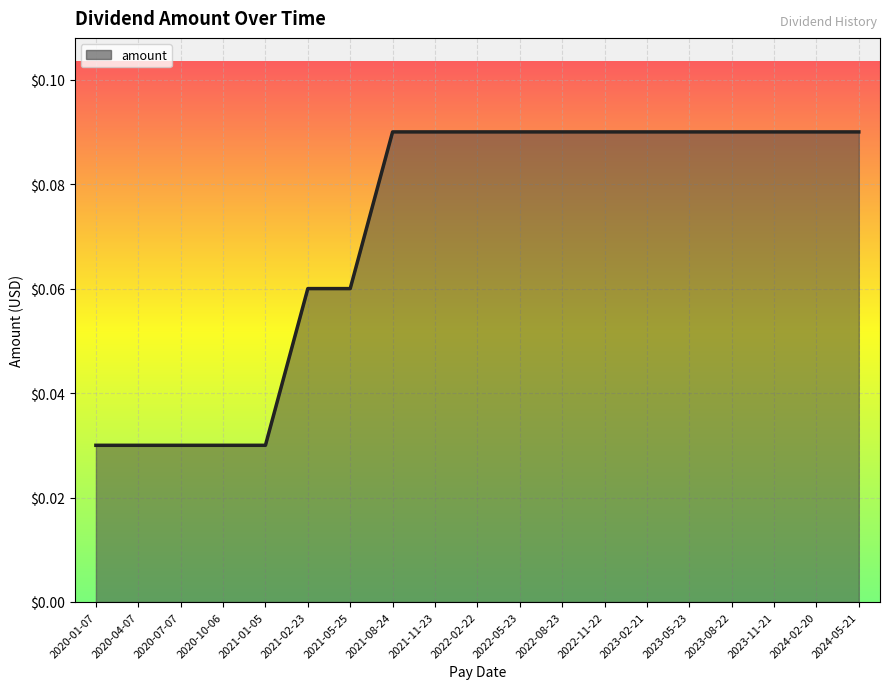

True or false: the data shows 0.0 at 2021-11-23.

False